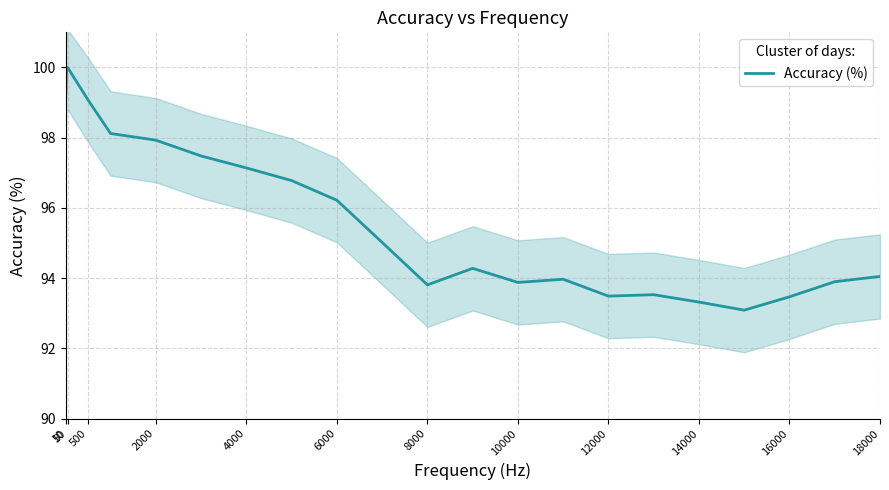

True or false: Accuracy (%) has a value of 96.2 at 6000.

True